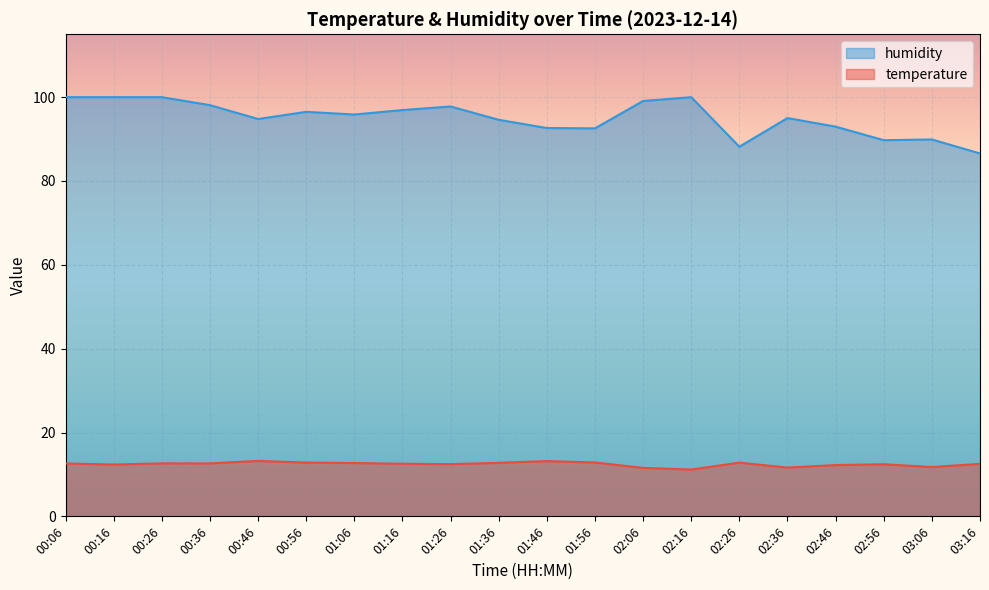

Where is the first local minimum for humidity?

00:46